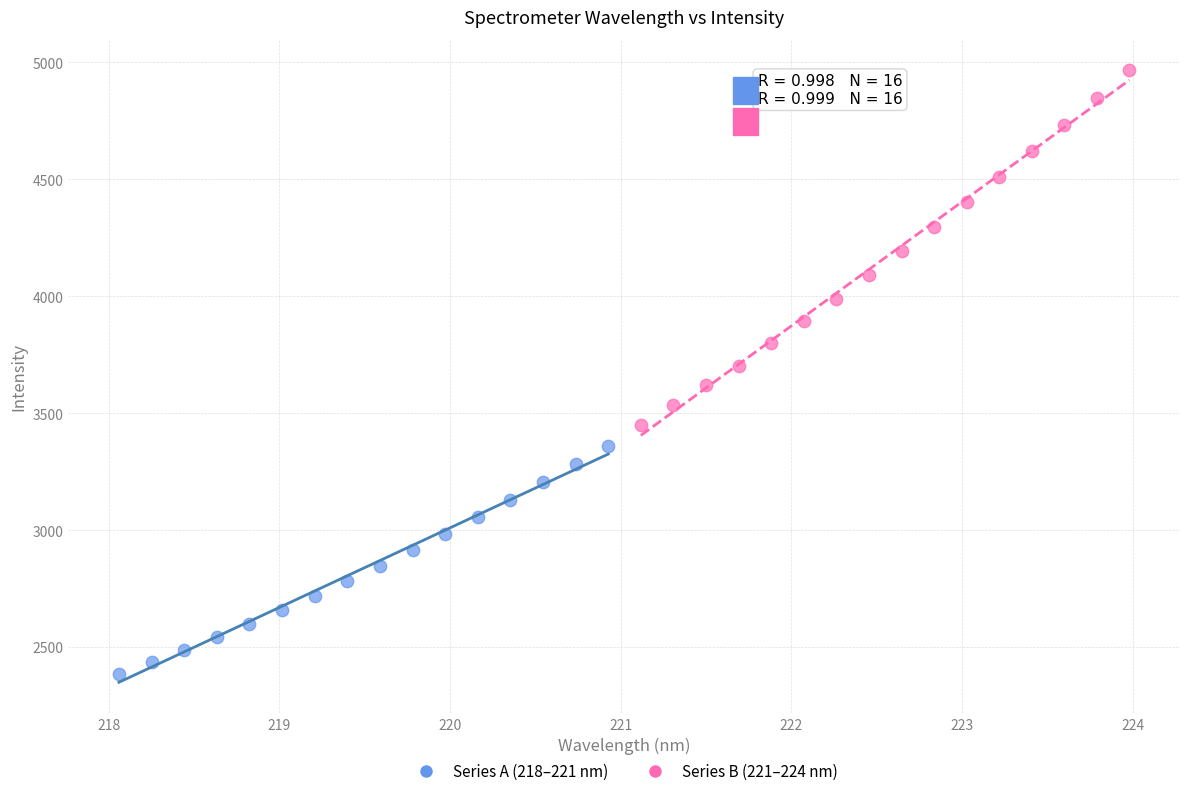

Which series contains the highest Y value?

Series B (221–224 nm)